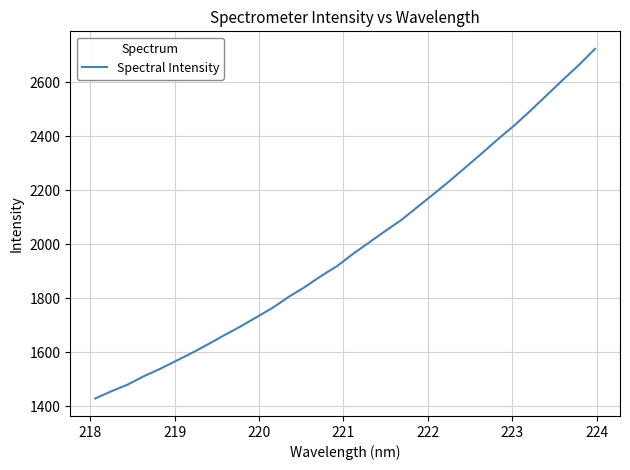

What is the difference between the maximum and minimum values?

1295.7